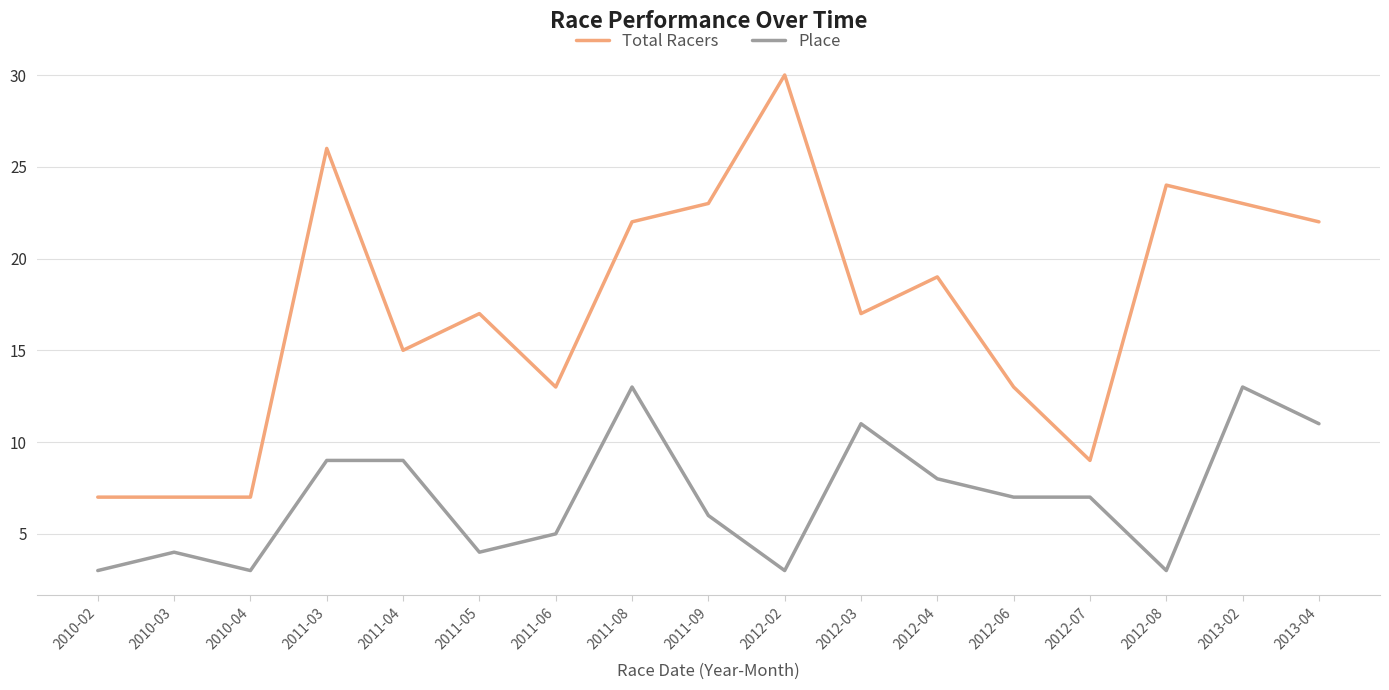

List the series in order of their peak value, highest first.

Total Racers, Place